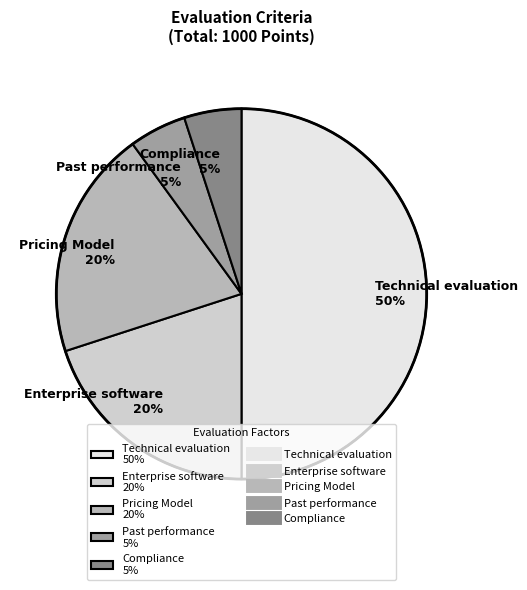

Combined, do Pricing Model 20% and Enterprise software 20% account for over 50%?

No